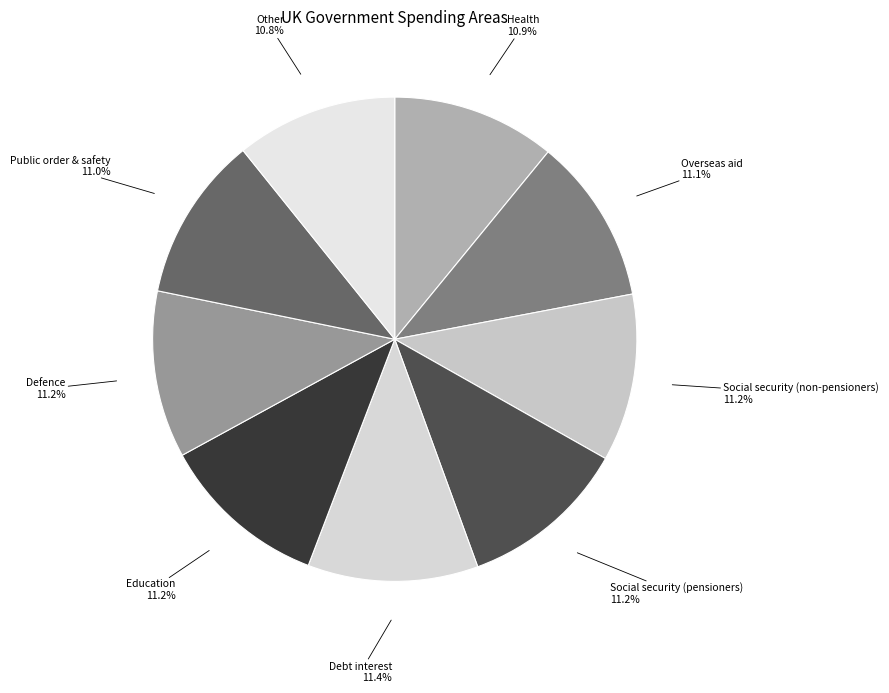

Approximately how many times larger is the value at Social security (pensioners) compared to Health?

1.0